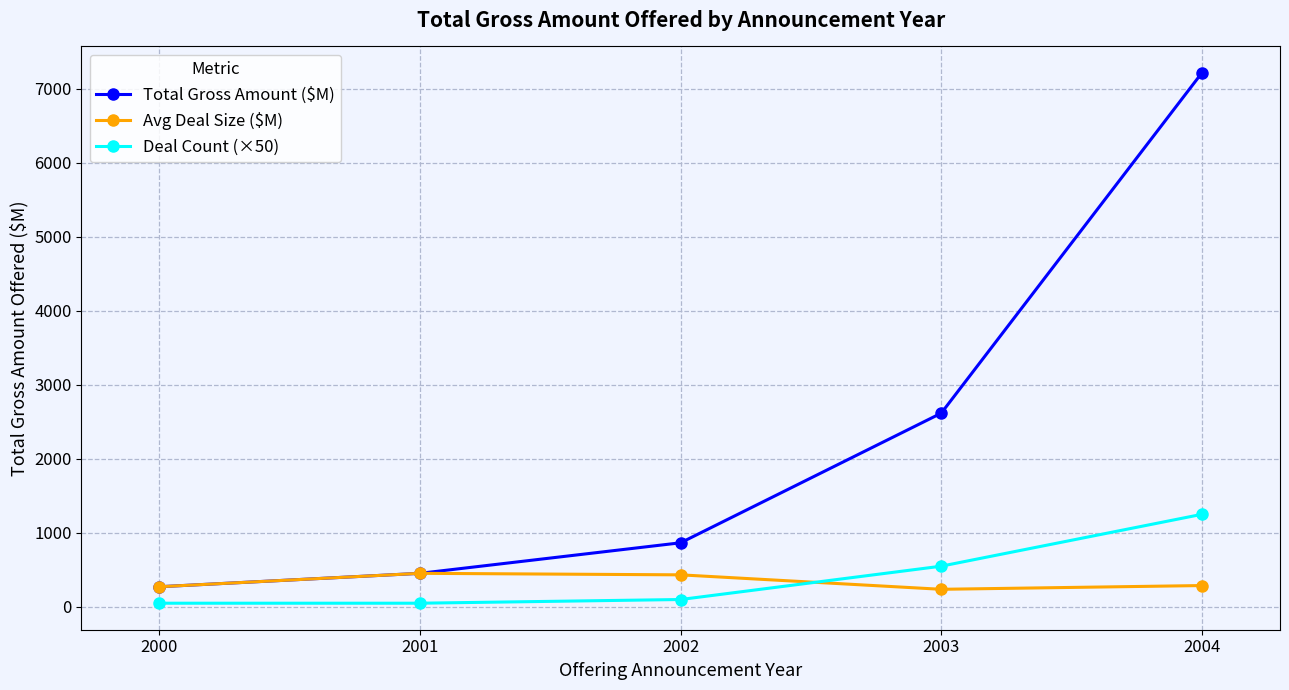

Is it true that Total Gross Amount ($M) equals 4756.6 at 2004?

False